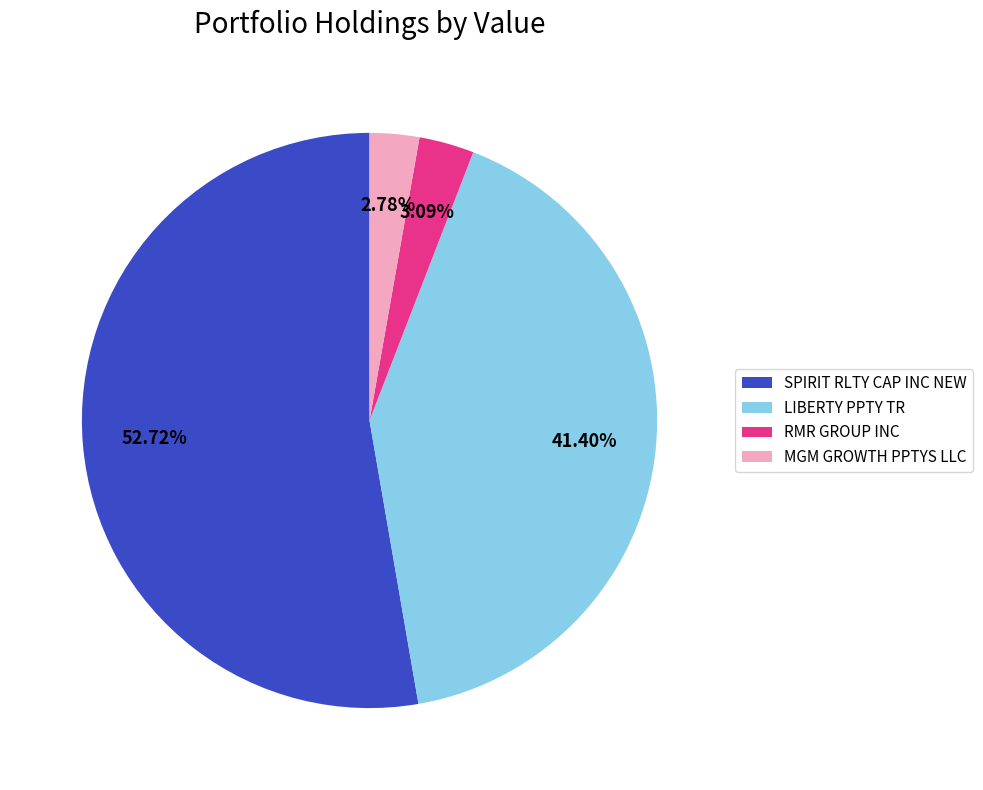

Is it true that RMR GROUP INC is 3% of the pie?

True